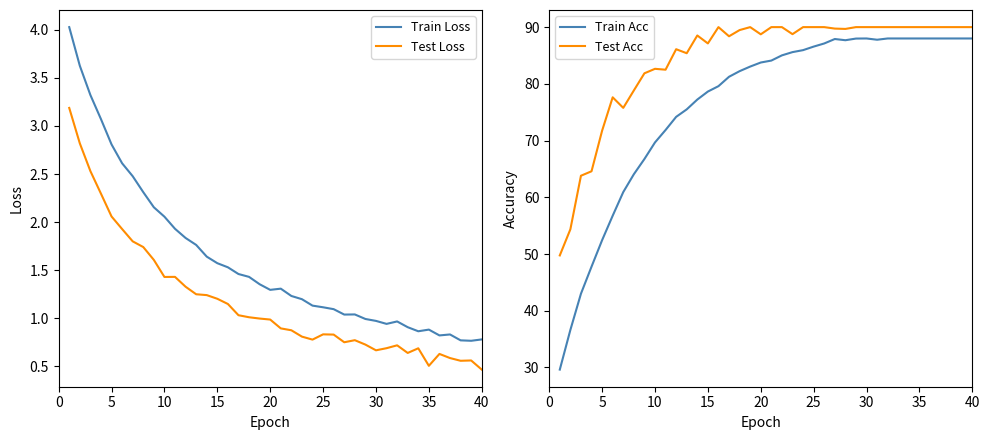

What is the maximum value for Train Loss?

4.0